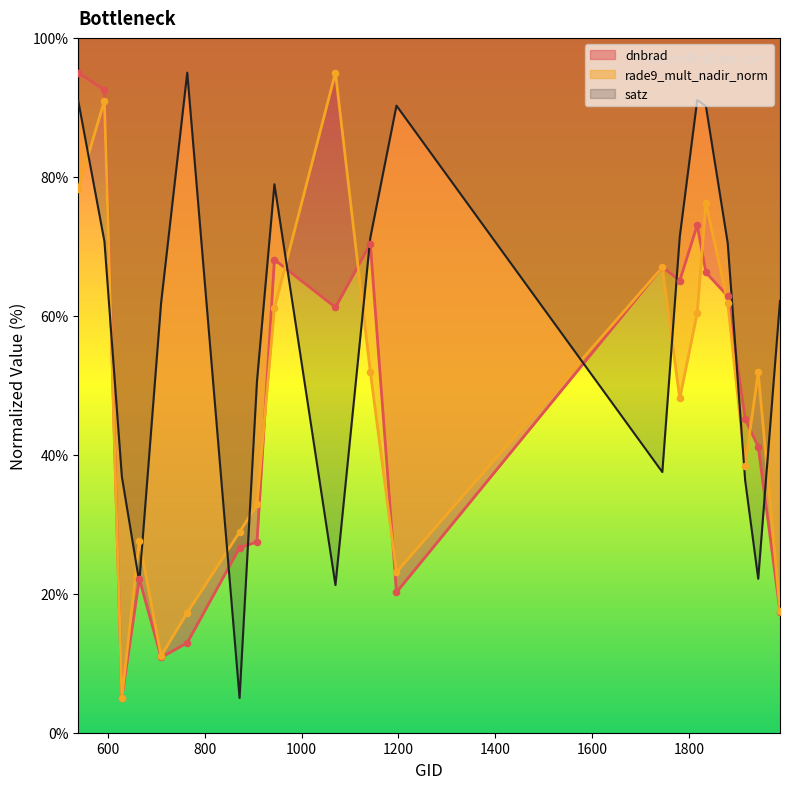

Which series has the widest spread of Y values?

dnbrad